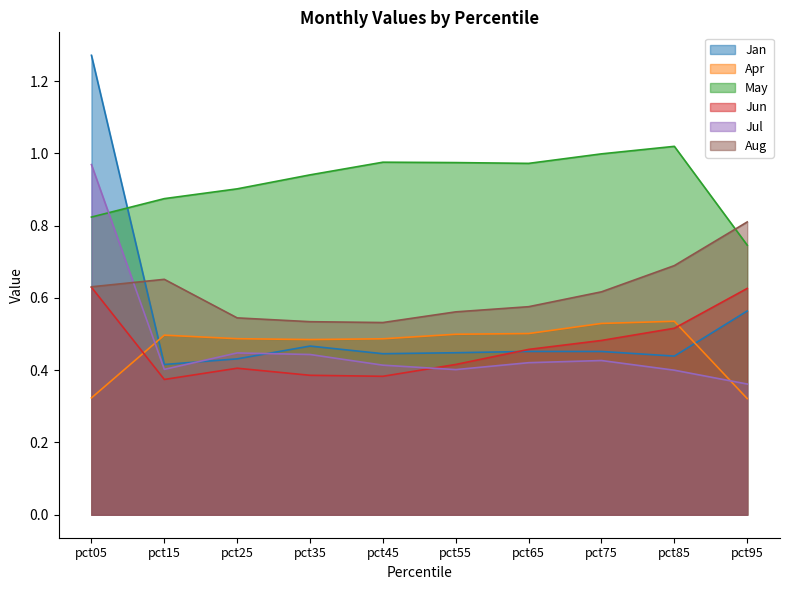

How many categories are shown in the chart?

10